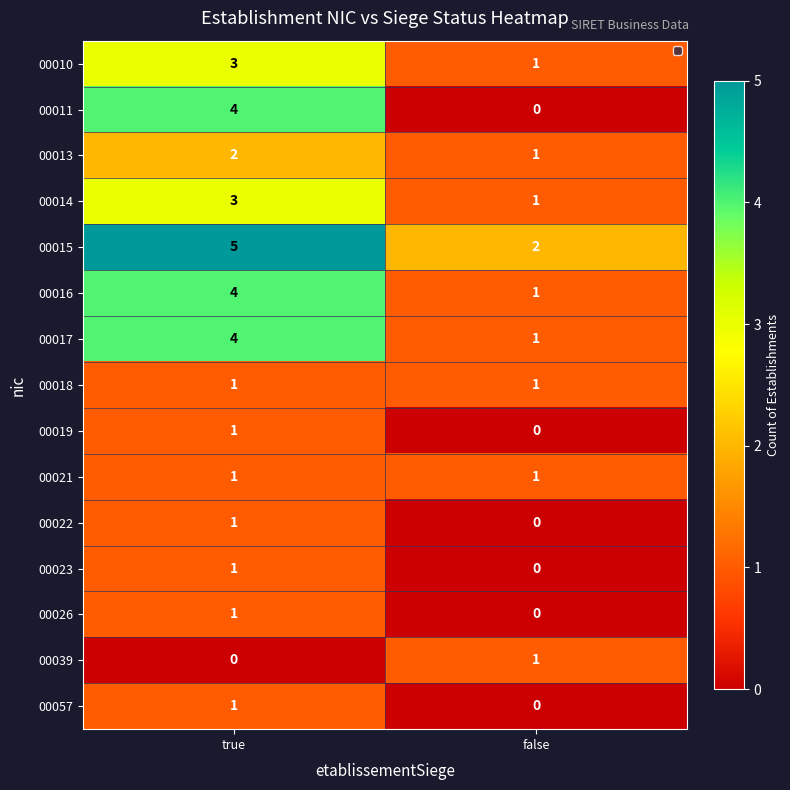

What is the average value of the 00015 series?

4